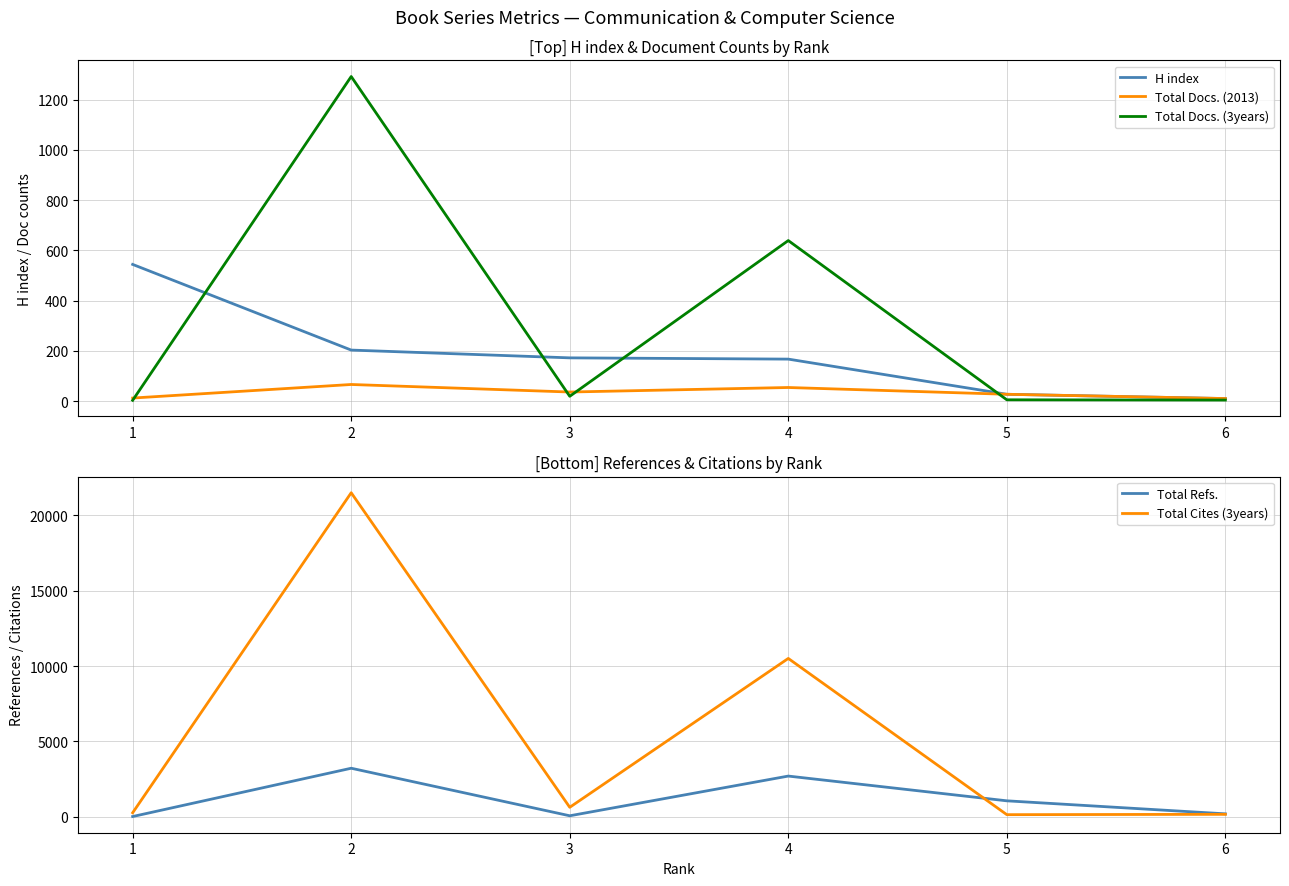

What is the difference between the maximum and minimum values in the H index series?

534